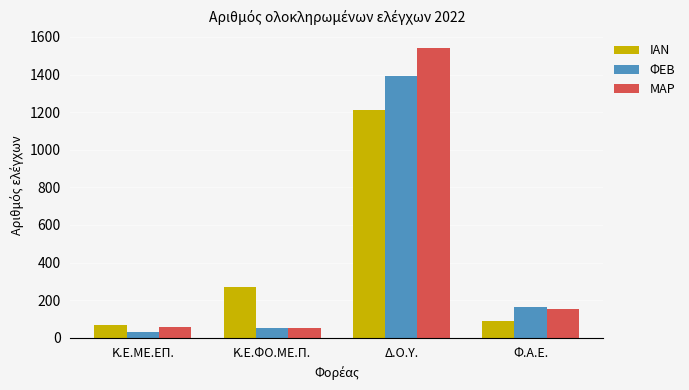

Is the value of ΜΑΡ at Κ.Ε.ΦΟ.ΜΕ.Π. greater than the value of ΦΕΒ at Δ.Ο.Υ.?

No